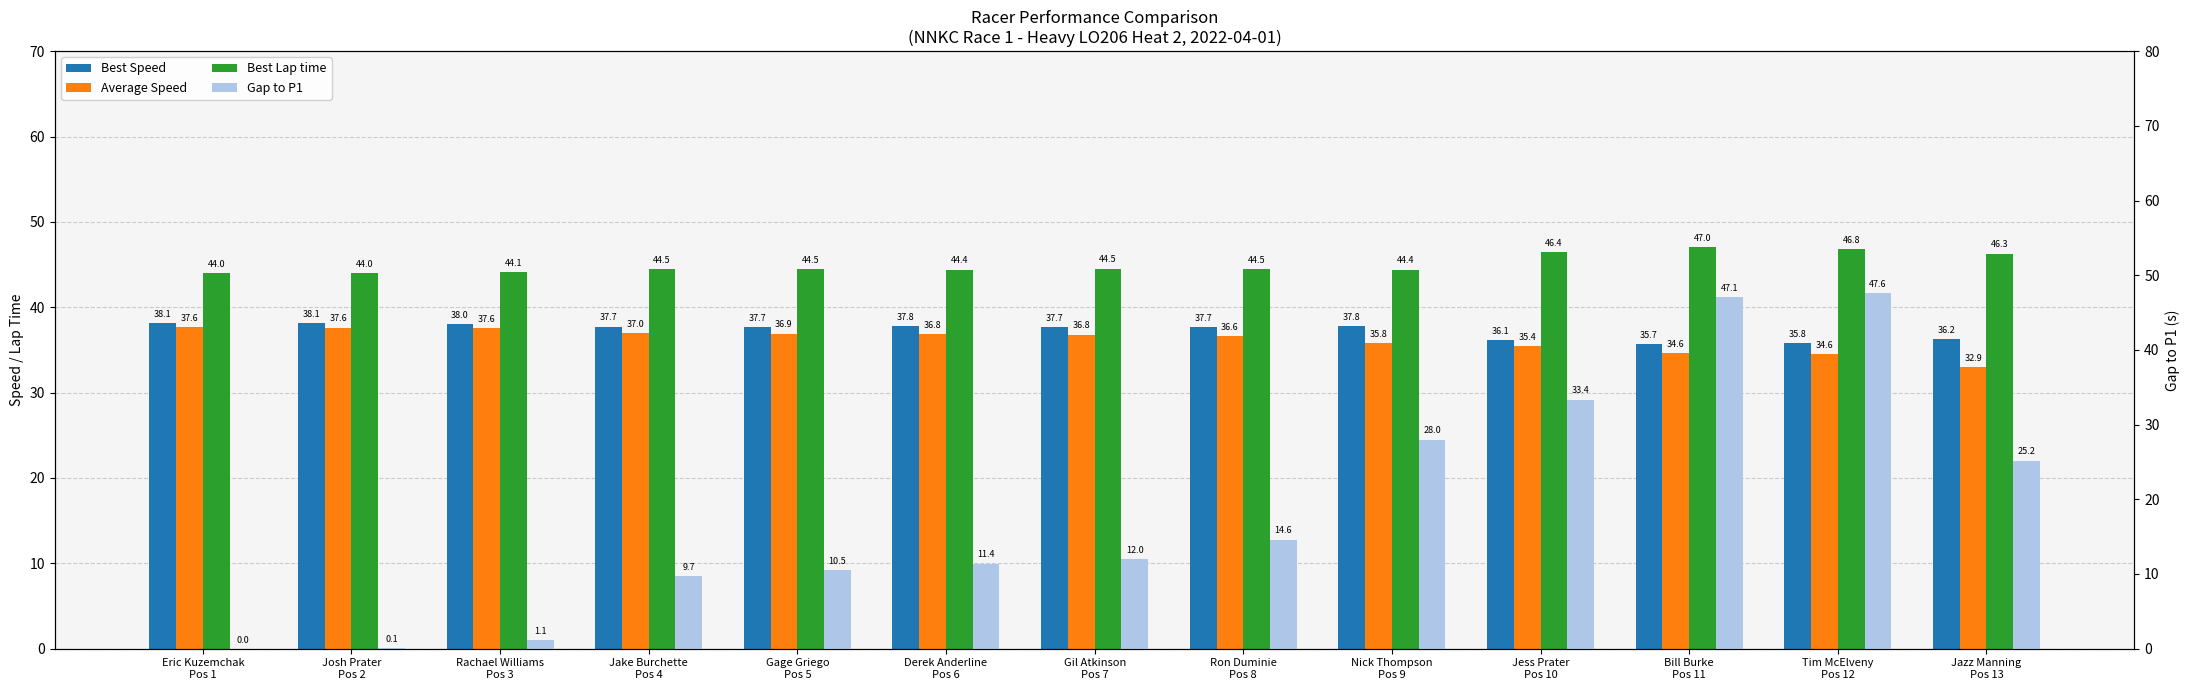

What is the label of the 13th bar from the right?

Eric Kuzemchak
Pos 1